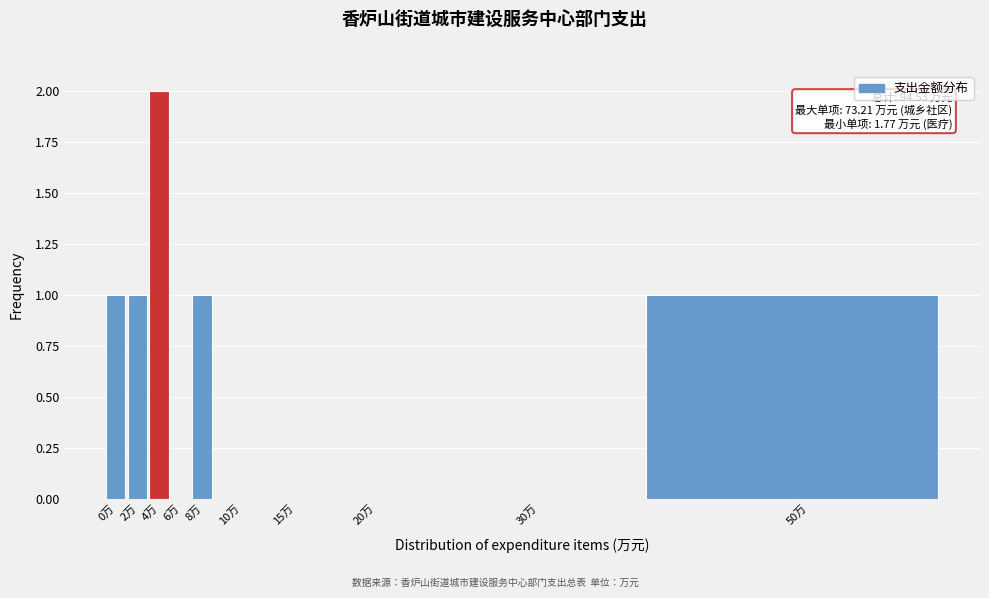

Reading right to left, transcribe all the data shown in this chart.

50万=1	30万=0	20万=0	15万=0	10万=0	8万=1	6万=0	4万=2	2万=1	0万=1